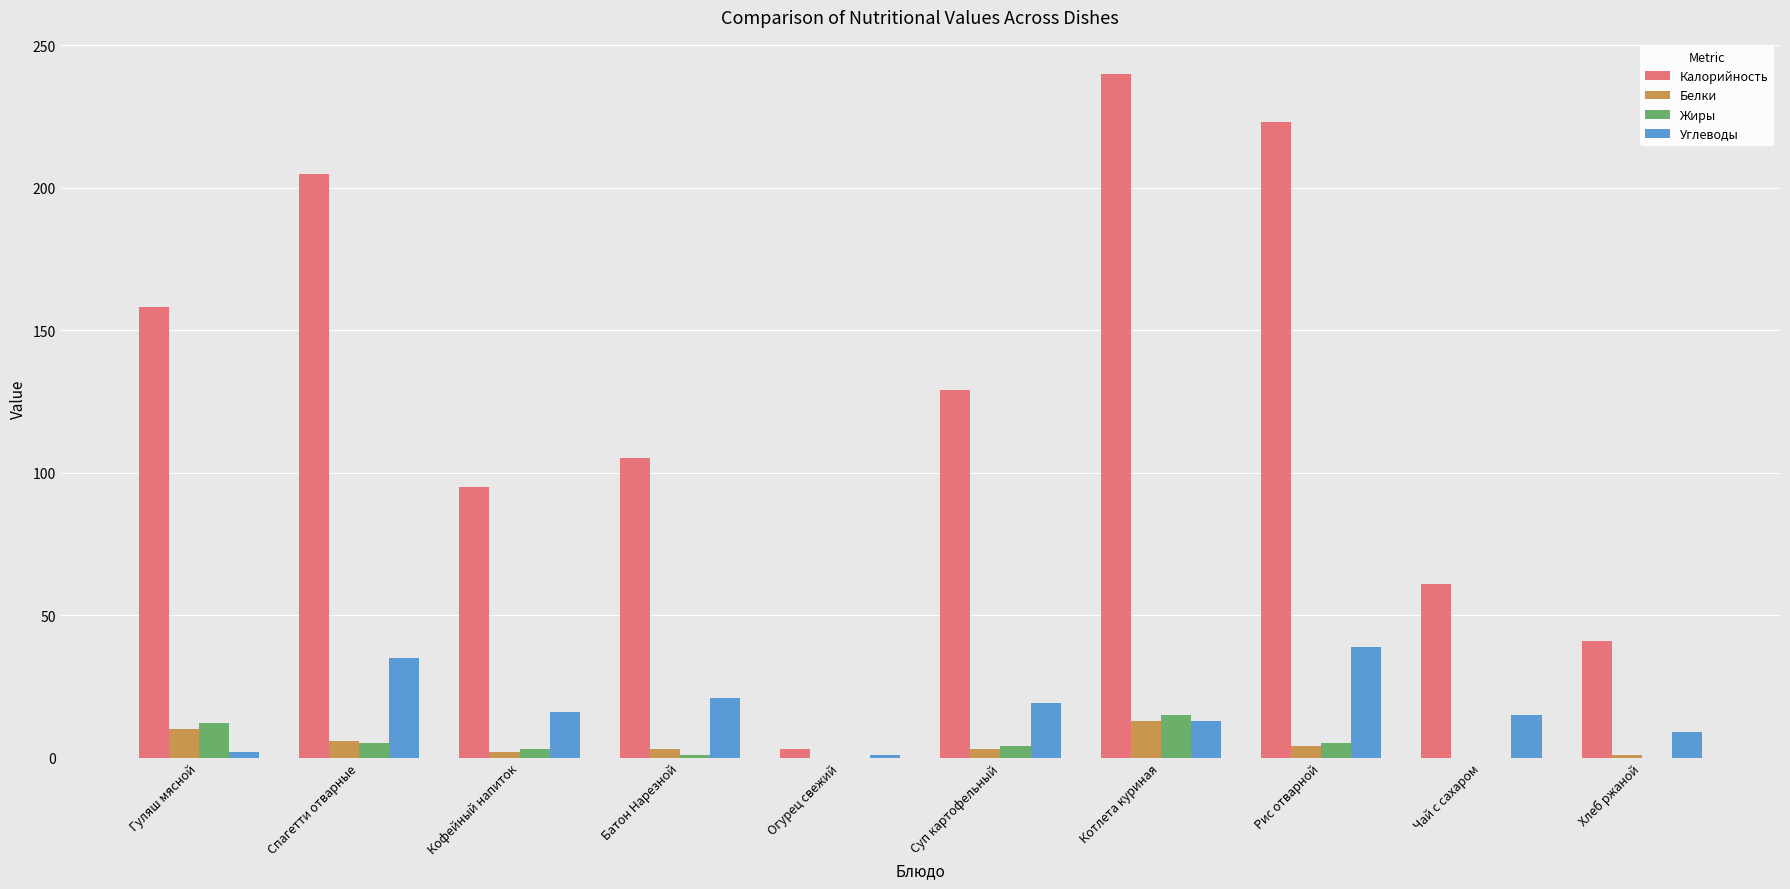

What is the maximum value for Белки?

13